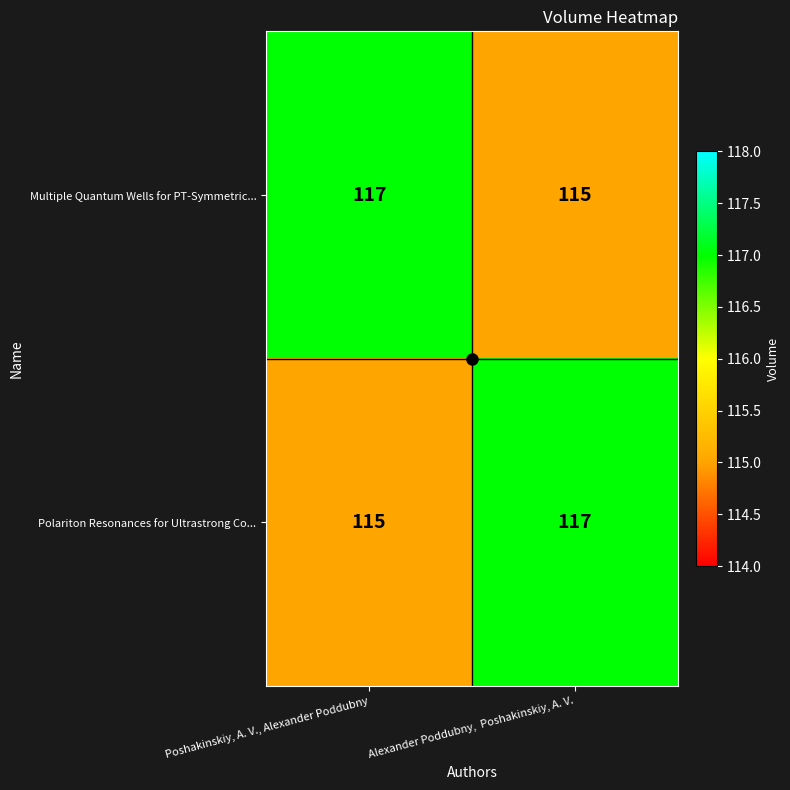

What is the minimum value for Multiple Quantum Wells for PT-Symmetric...?

115